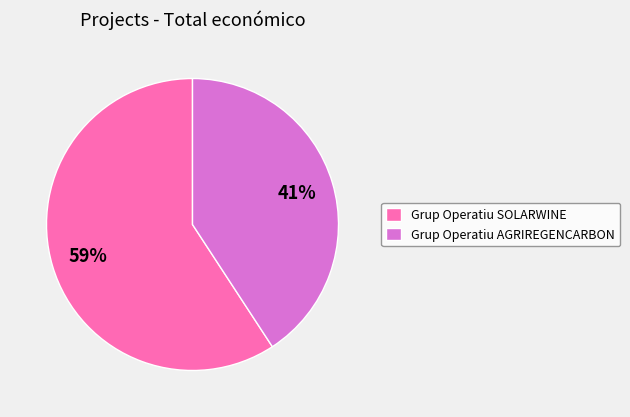

Is Grup Operatiu SOLARWINE the majority of the pie?

Yes